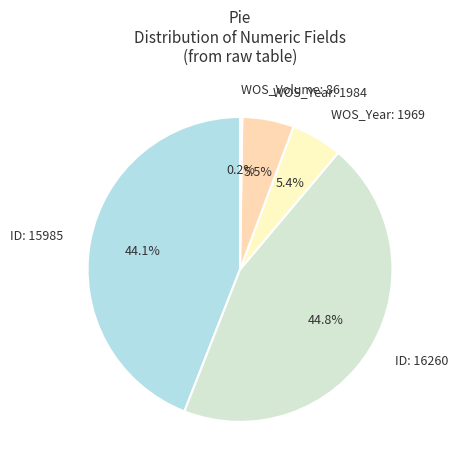

Is there a majority slice in this chart?

No